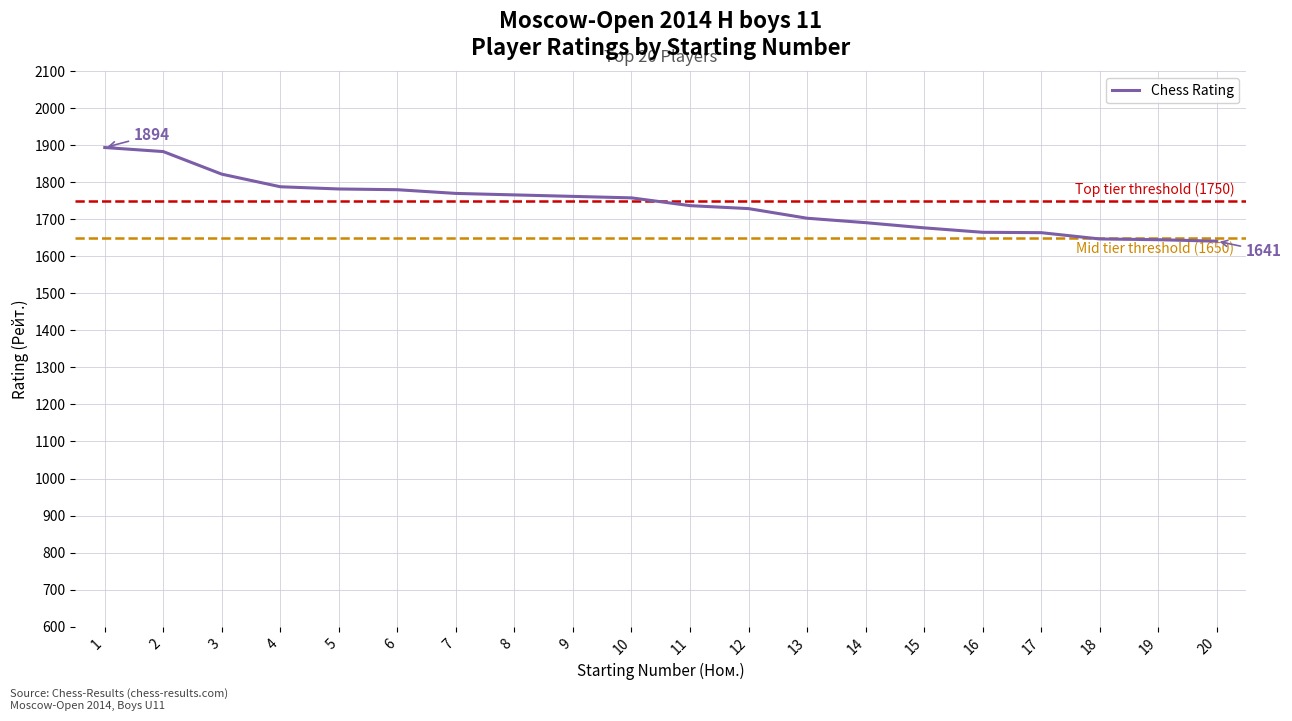

The value at 8 is 2846. True or false?

False